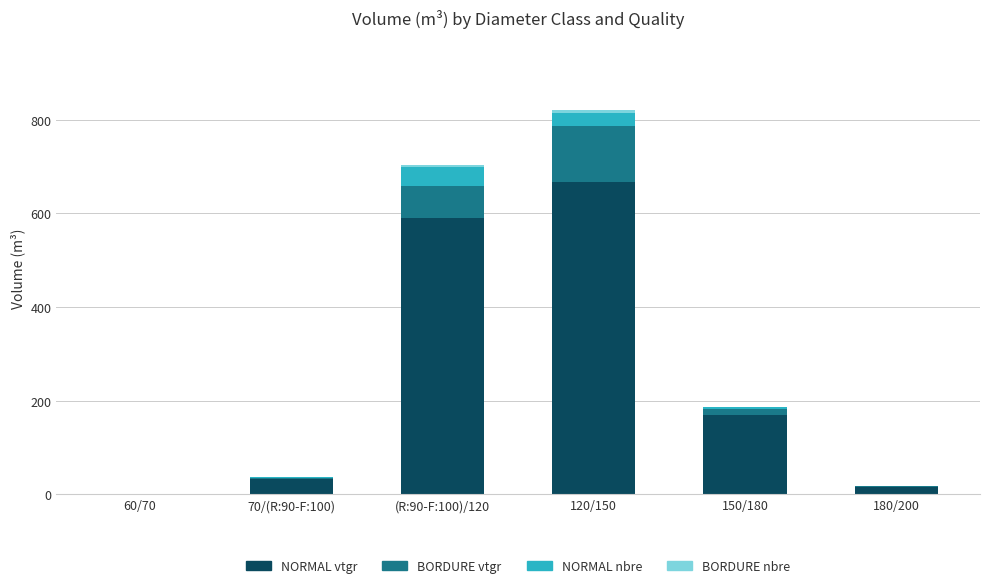

At which category is the sum across all series the highest?

120/150